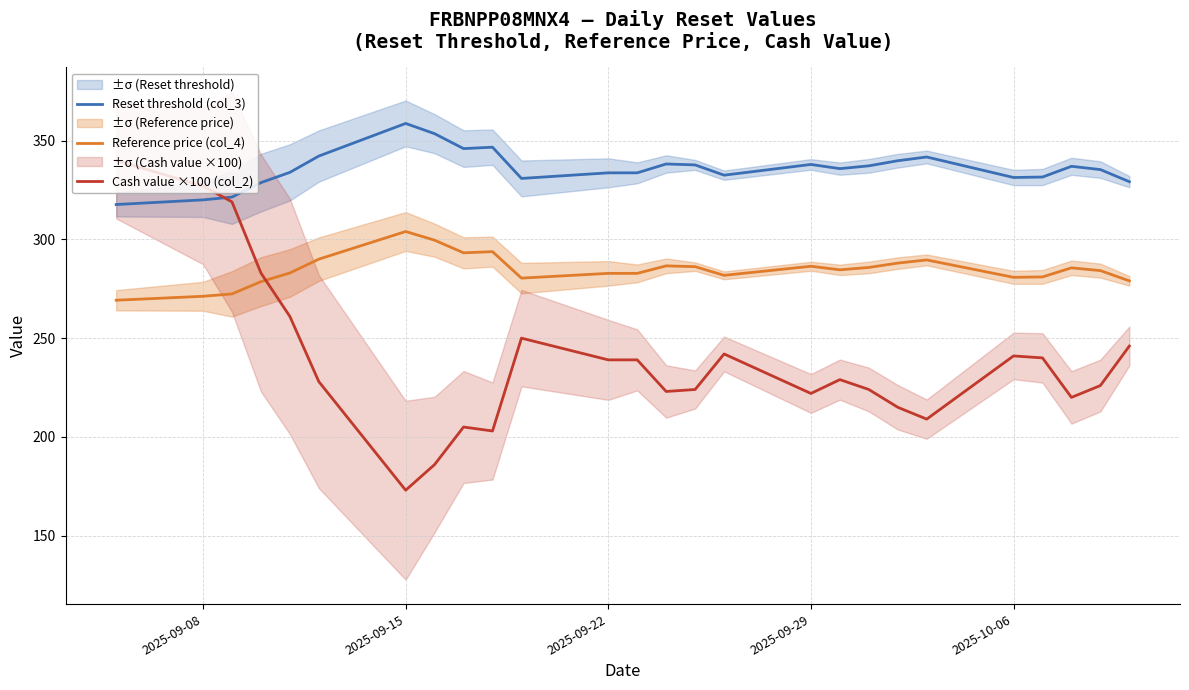

Which series has the largest total across all categories?

Reset threshold (col_3)